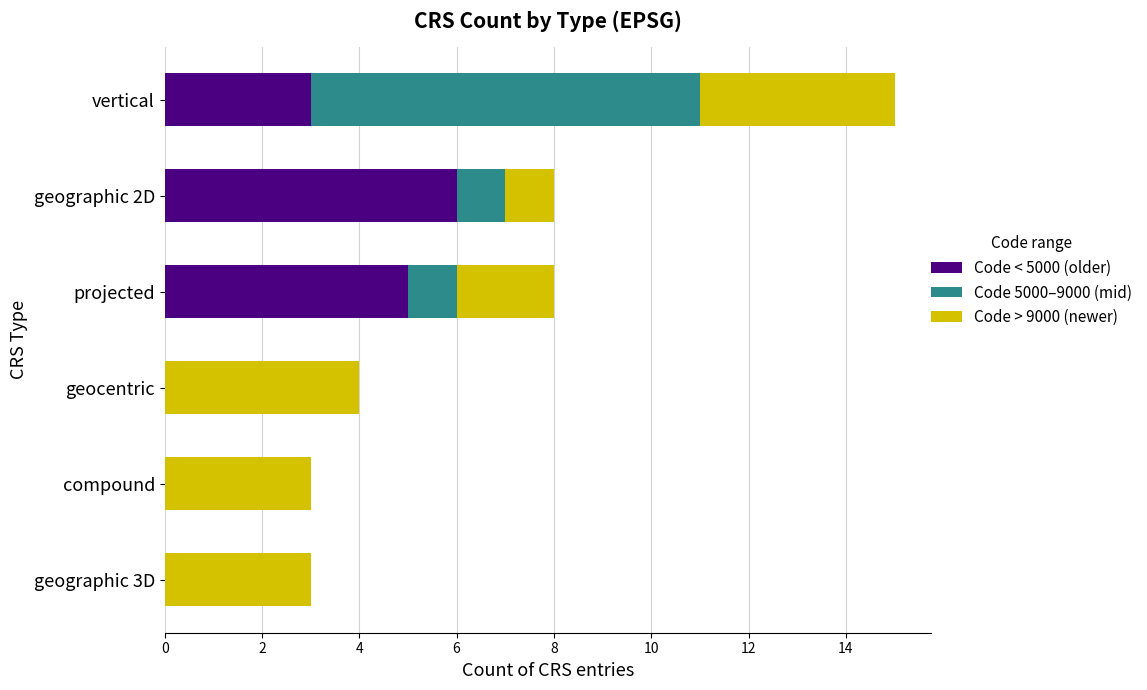

At which category is the sum across all series the highest?

vertical